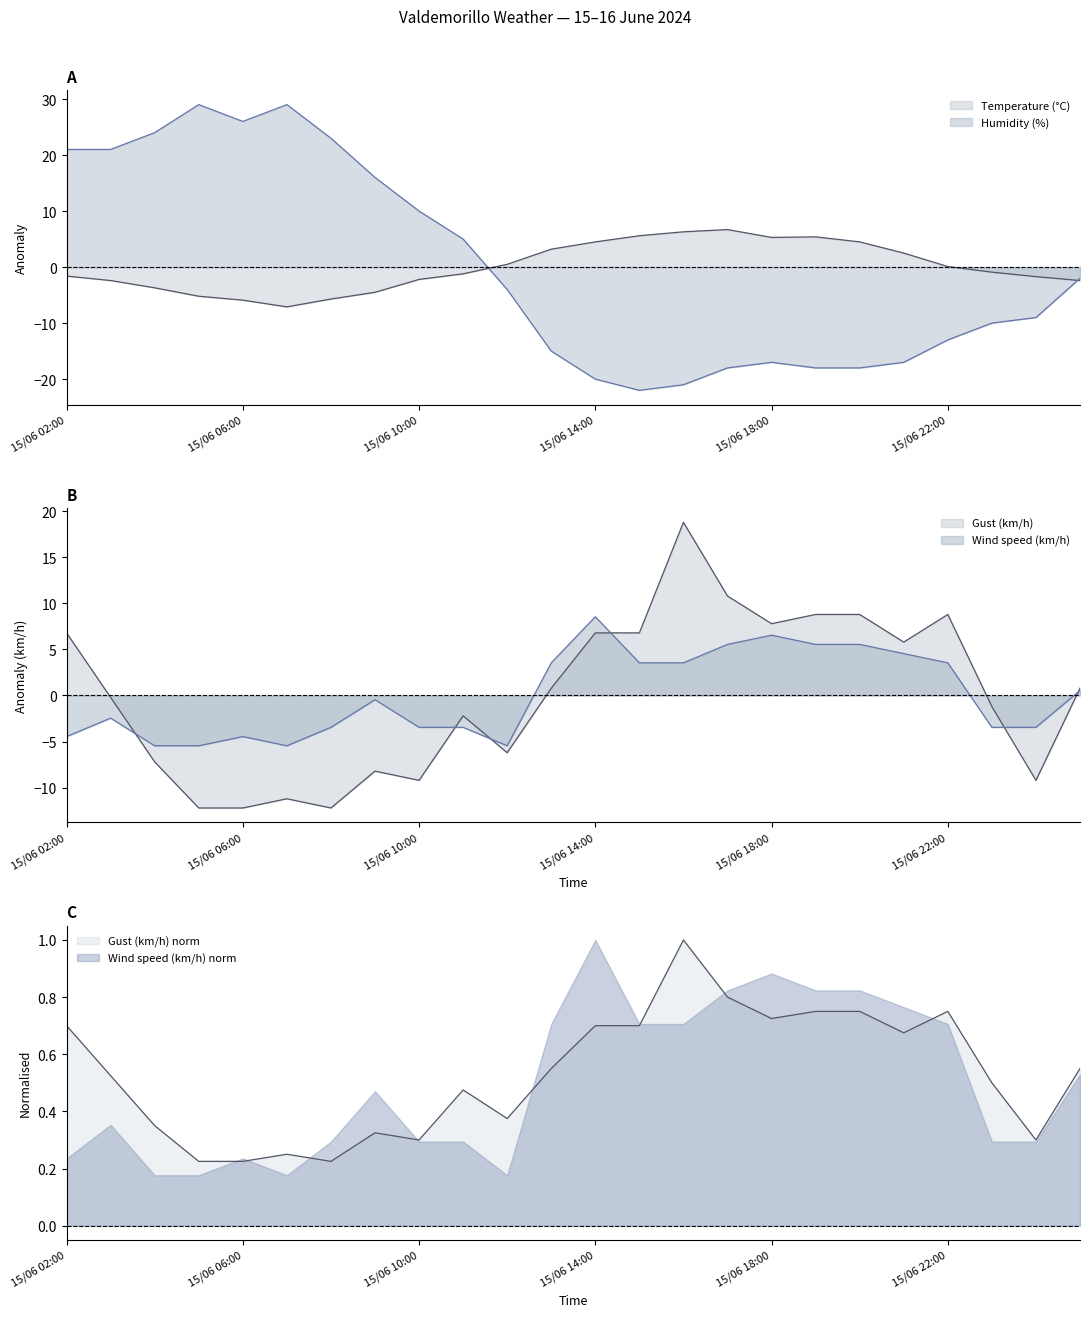

True or false: Gust (km/h) and Wind speed (km/h) cross at least once.

True